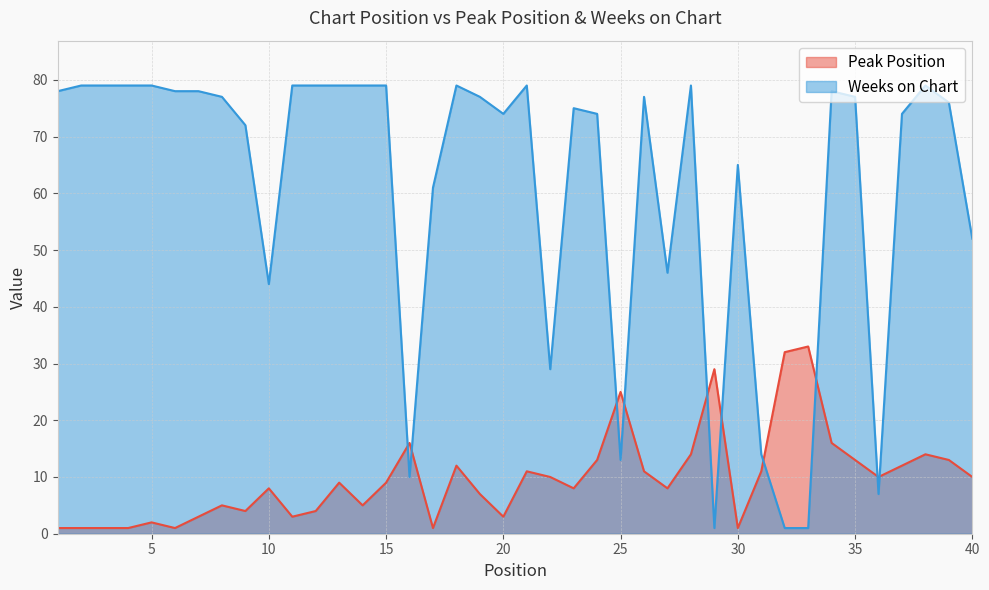

True or false: Weeks on Chart has a value of 32 at 21.

False